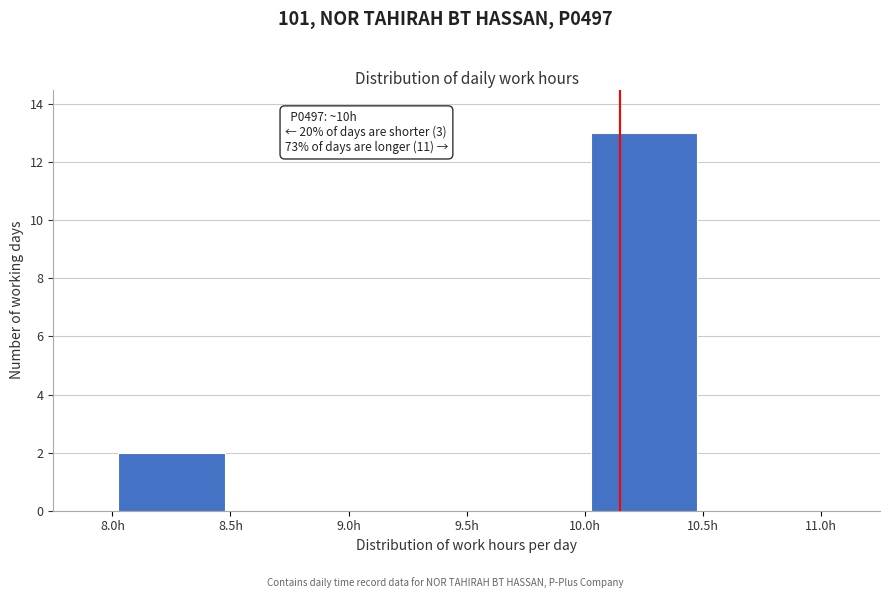

Which range on the x-axis has the tallest bar?

10.0 to 10.5